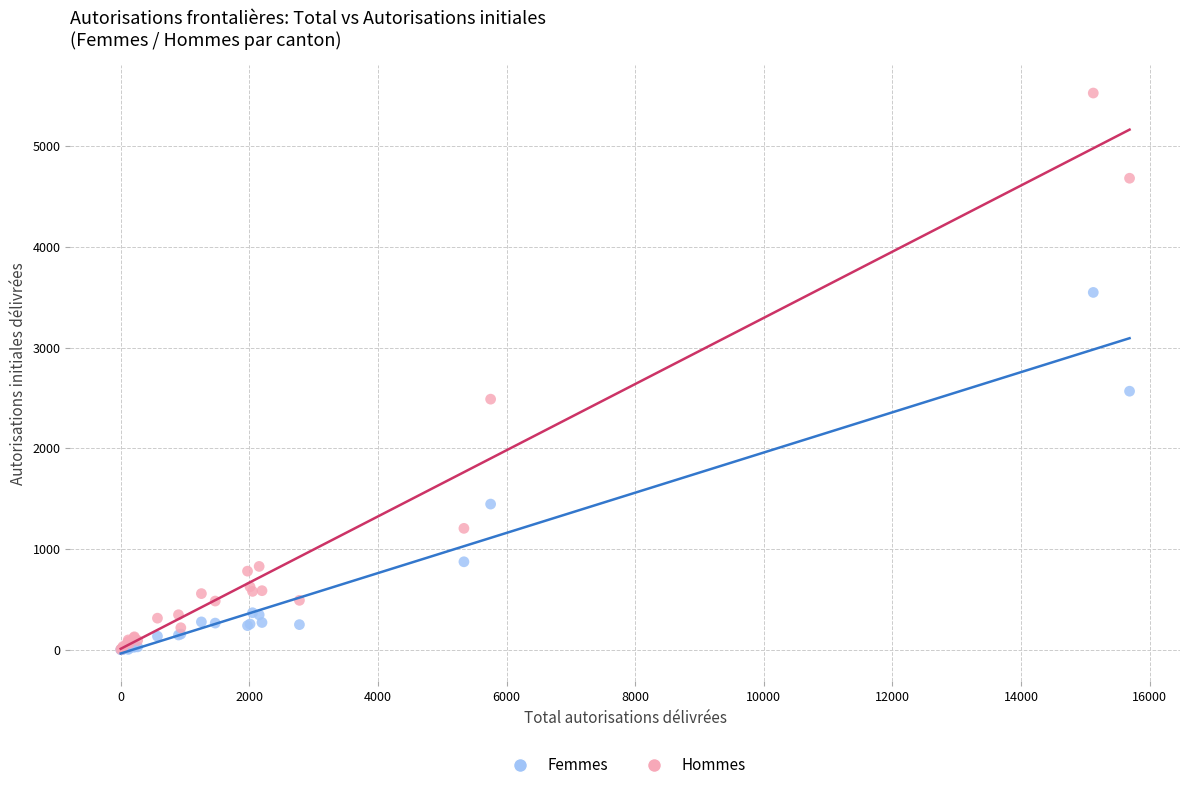

Across all series, what Y value is closest to 2764?

2567